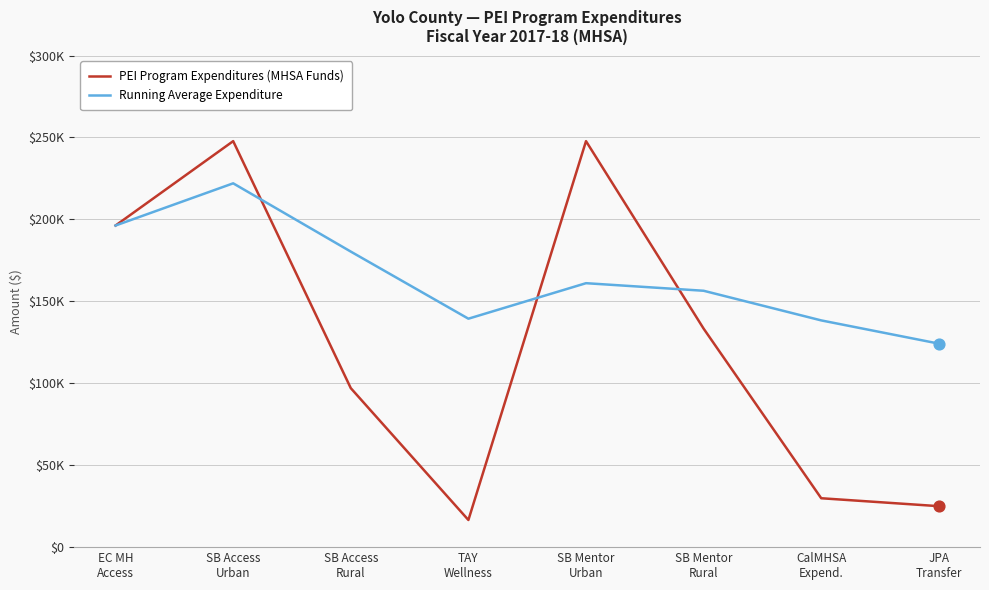

At which category is the sum across all series the highest?

SB Access
Urban